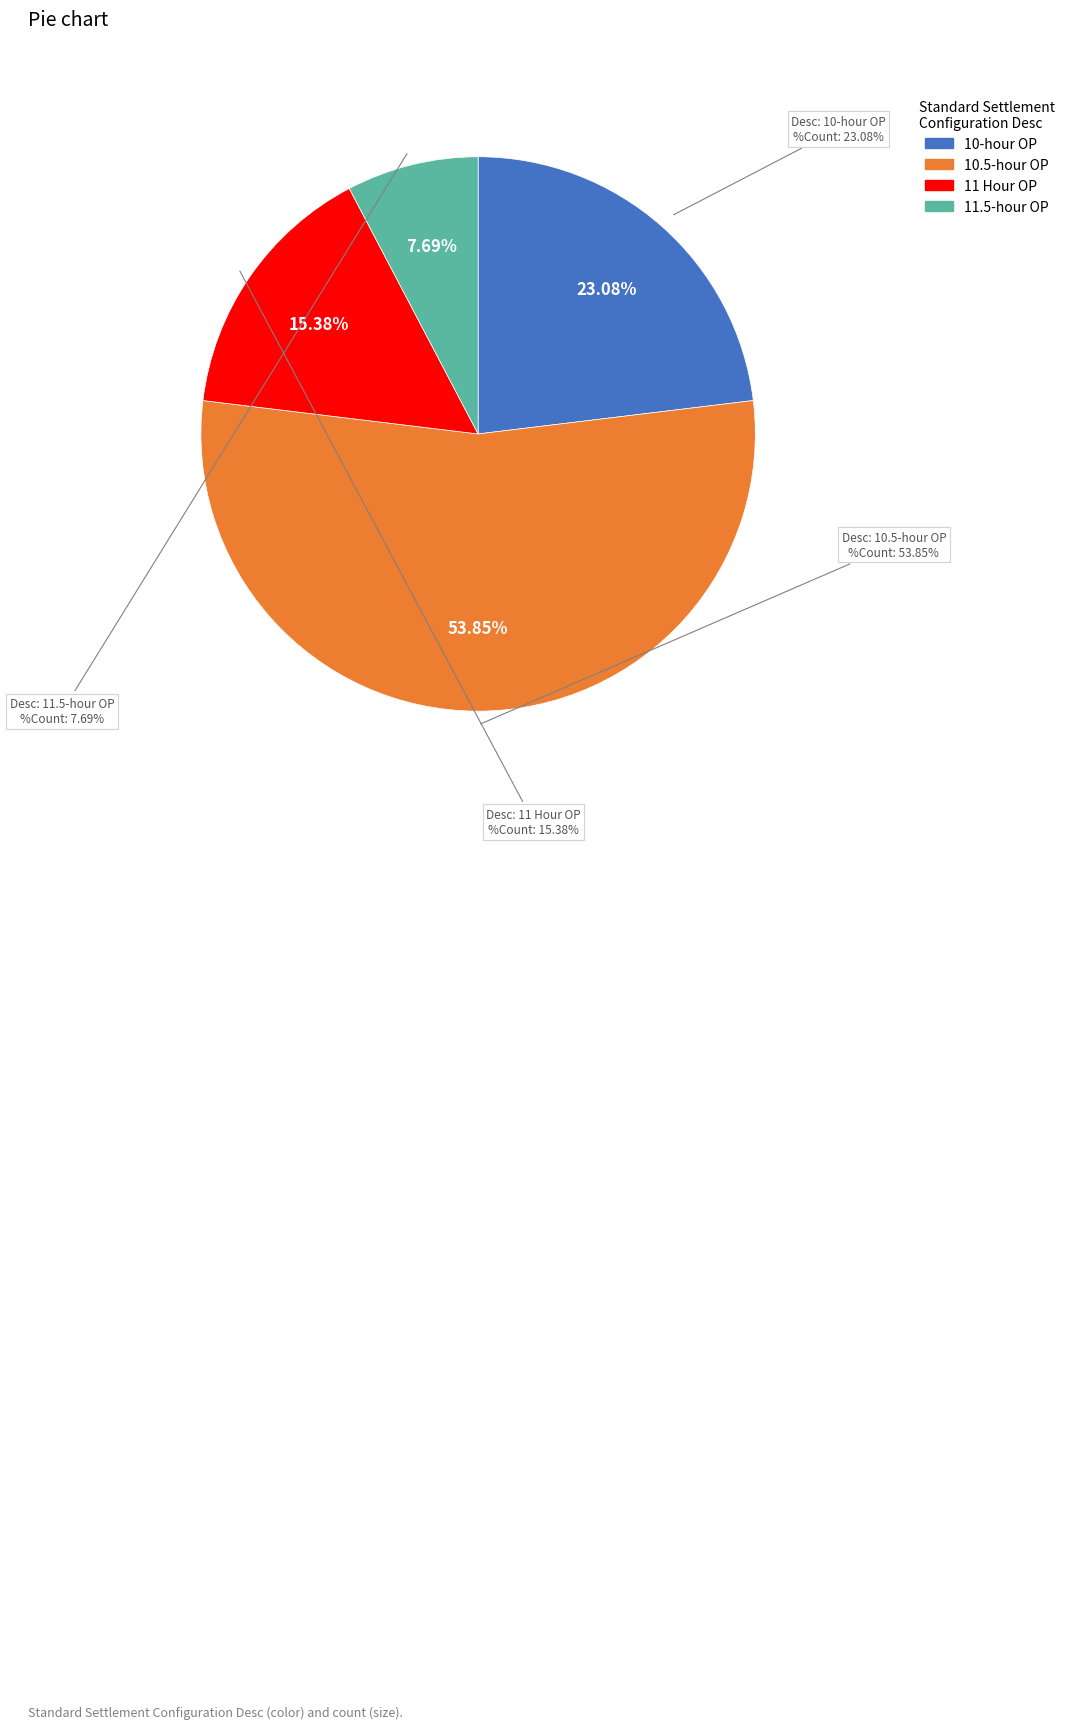

Is the sum of 11.5-hour OP and 12 Hour OP greater than half?

No